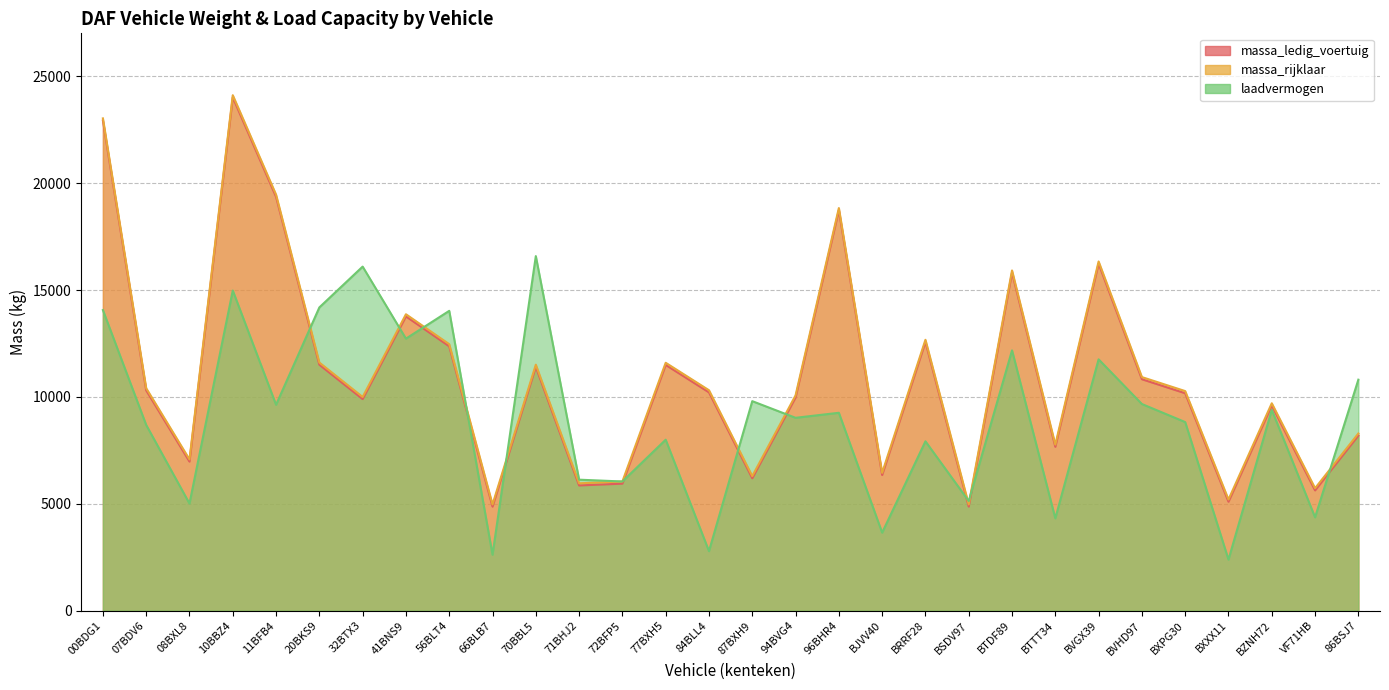

True or false: laadvermogen has a value of 3651 at BJVV40.

True